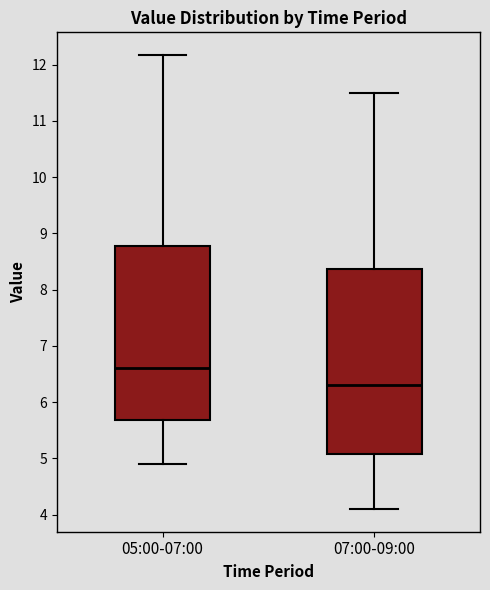

Which box is the tallest, from its lower edge to its upper edge?

07:00-09:00